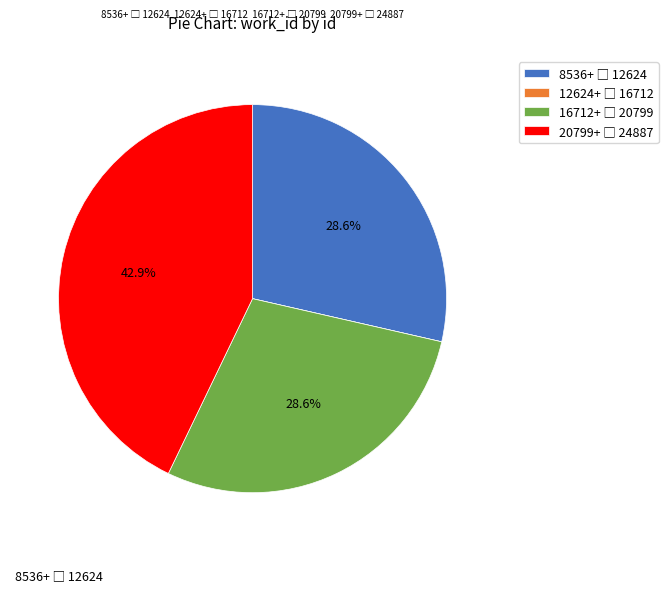

To the nearest percent, what is the average slice percentage?

25%